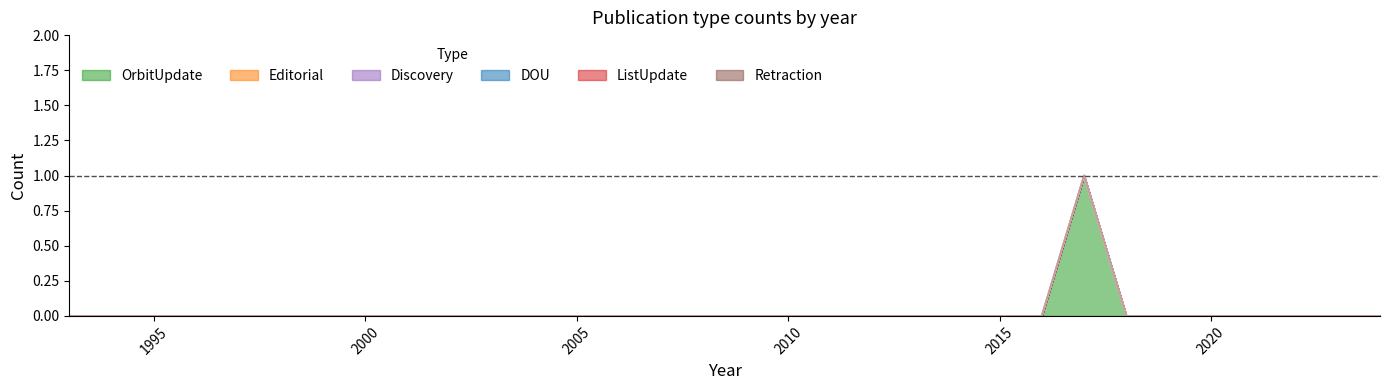

List the series in order of their peak value, highest first.

OrbitUpdate, Editorial, Discovery, DOU, ListUpdate, Retraction